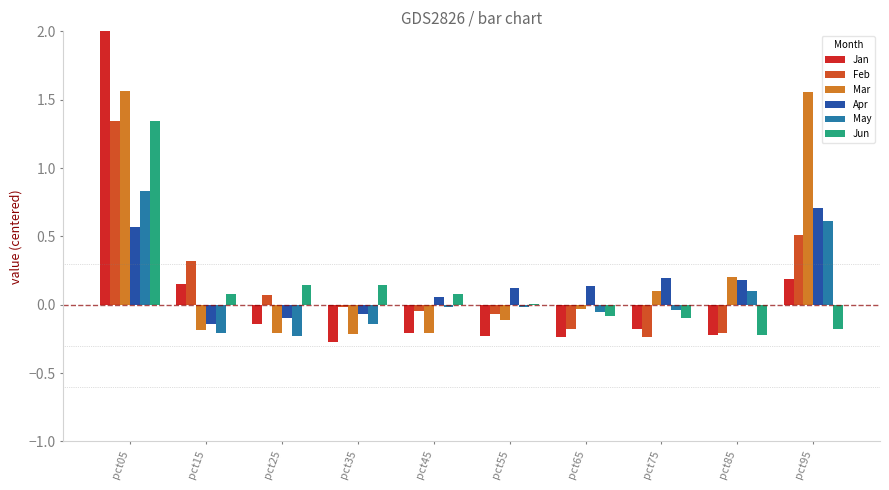

What is the total value across all series at pct85?

-0.2